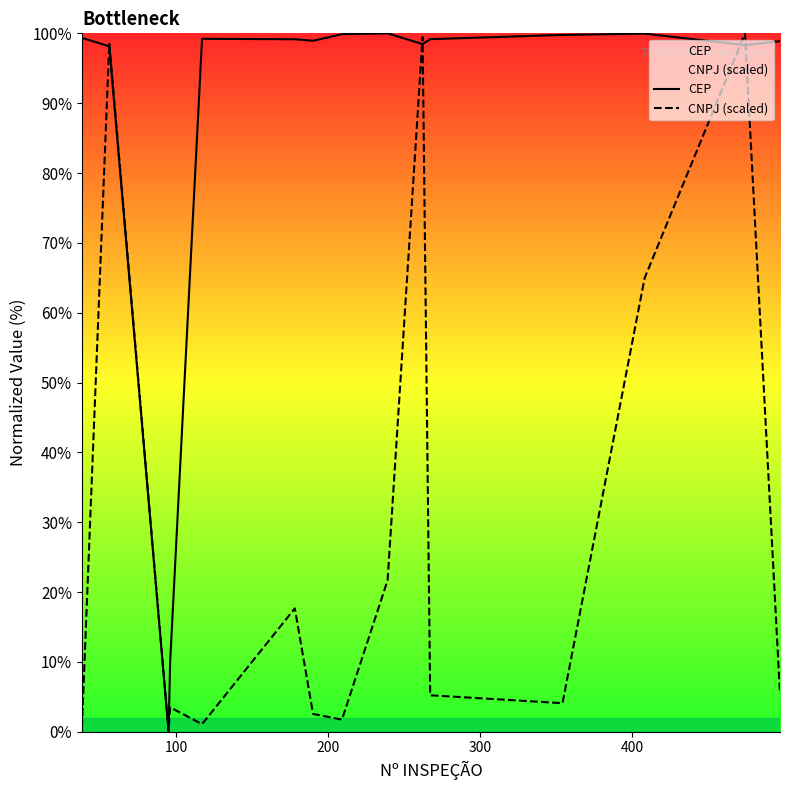

What is the greatest value displayed?

100.0